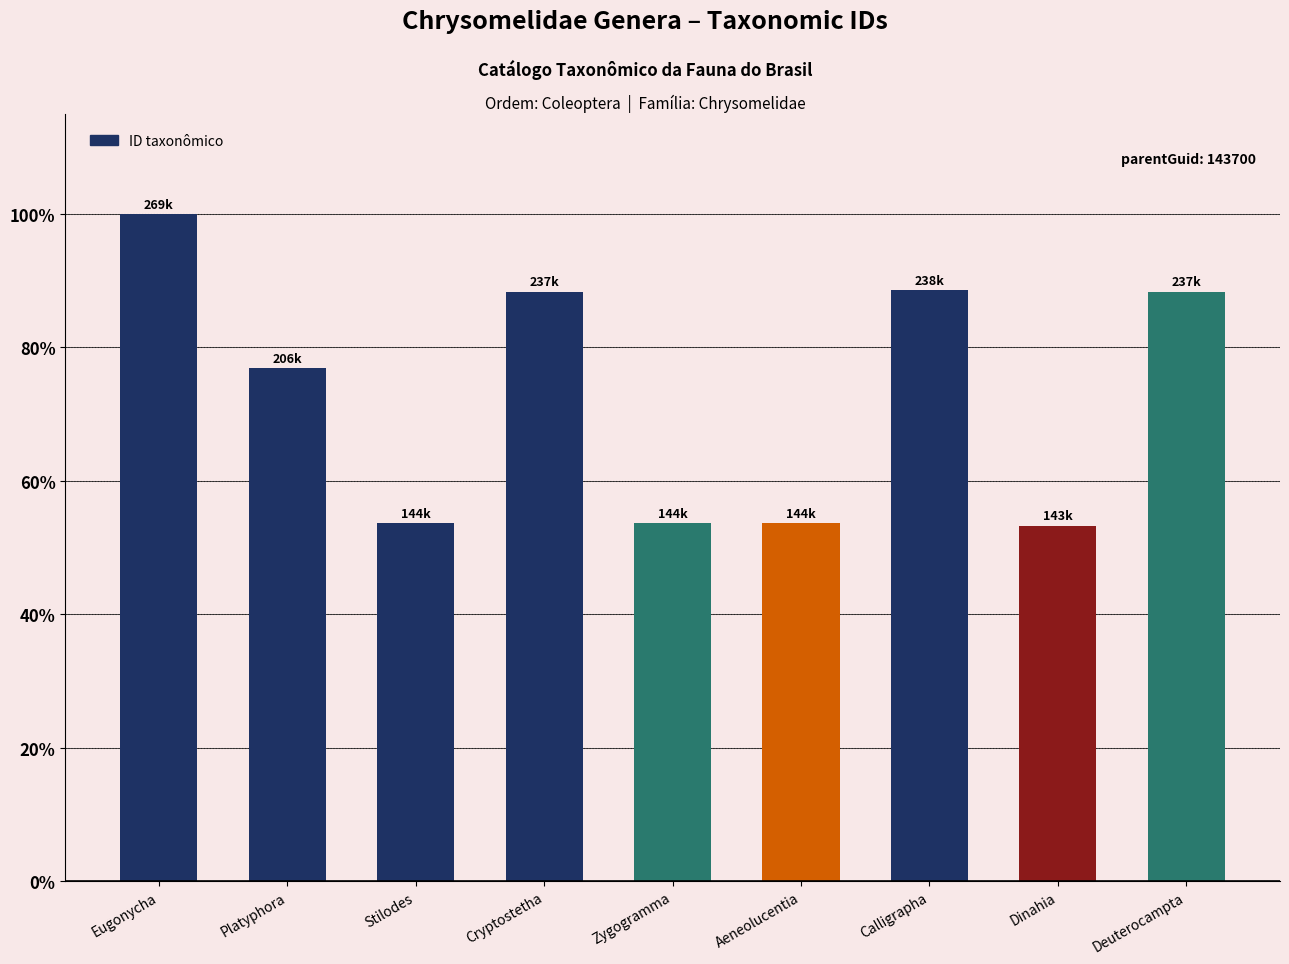

What is the label of the 6th bar from the left?

Aeneolucentia